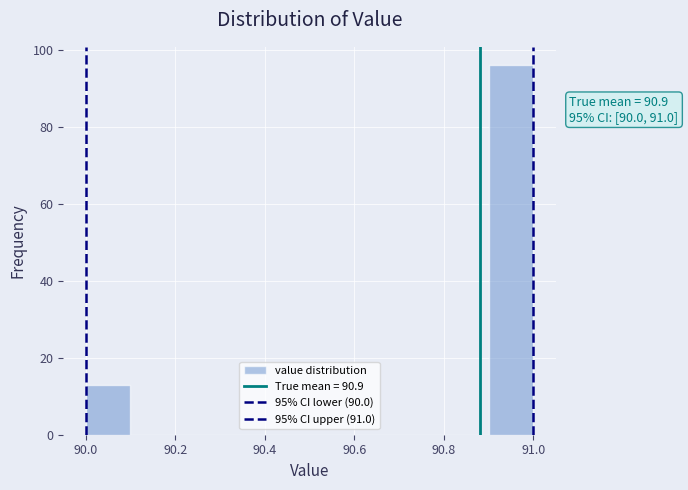

Which range on the x-axis has the tallest bar?

90.9 to 91.0